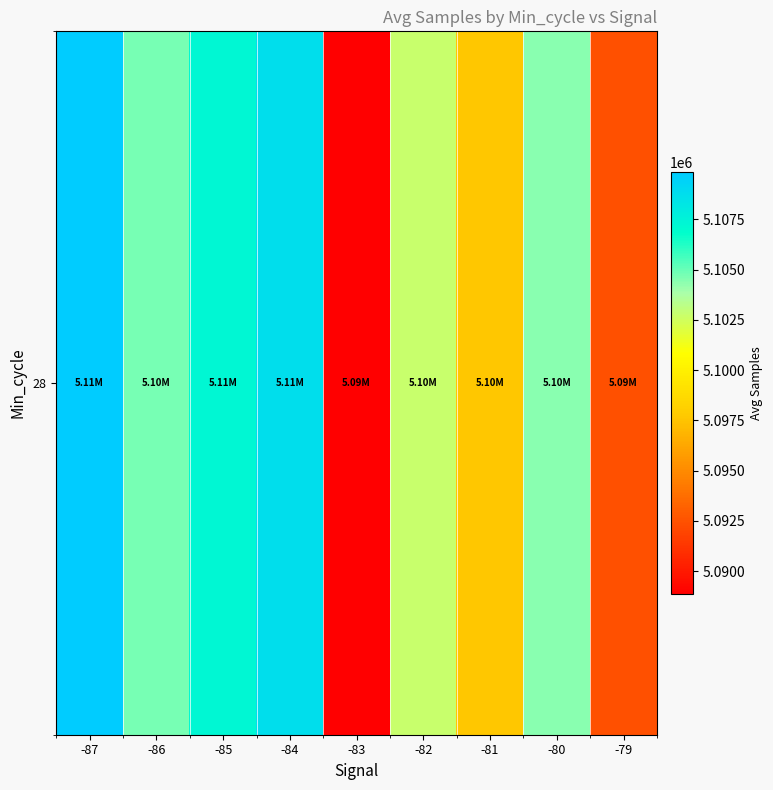

What is the maximum value shown in the chart?

5109858.0